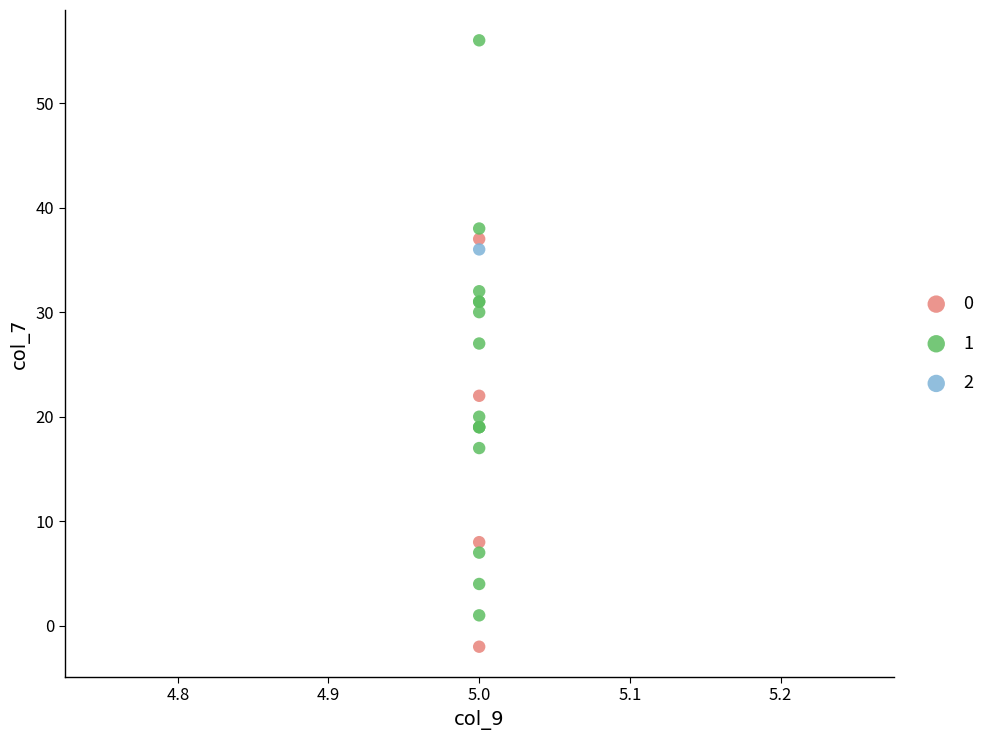

What are all the series names shown in the legend?

0, 1, 2